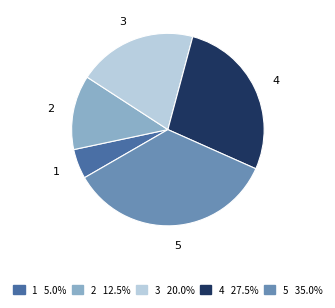

Which has a higher value, 1 or 4?

4